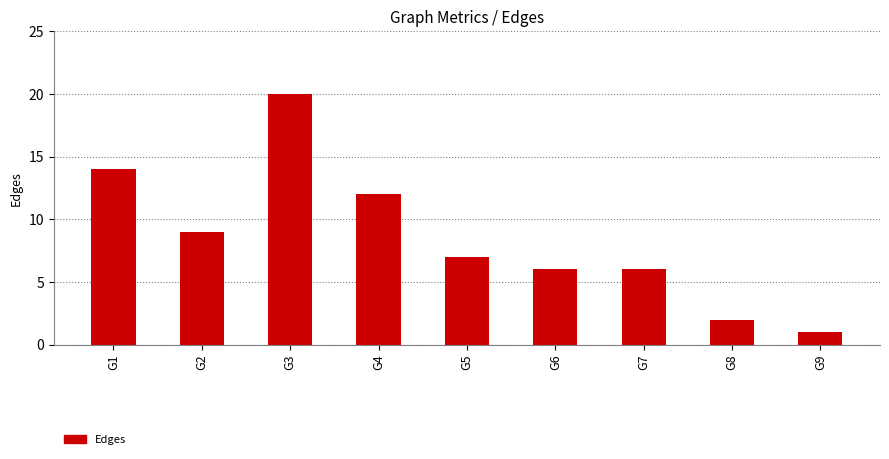

The chart shows a value of 33 at G3. True or false?

False